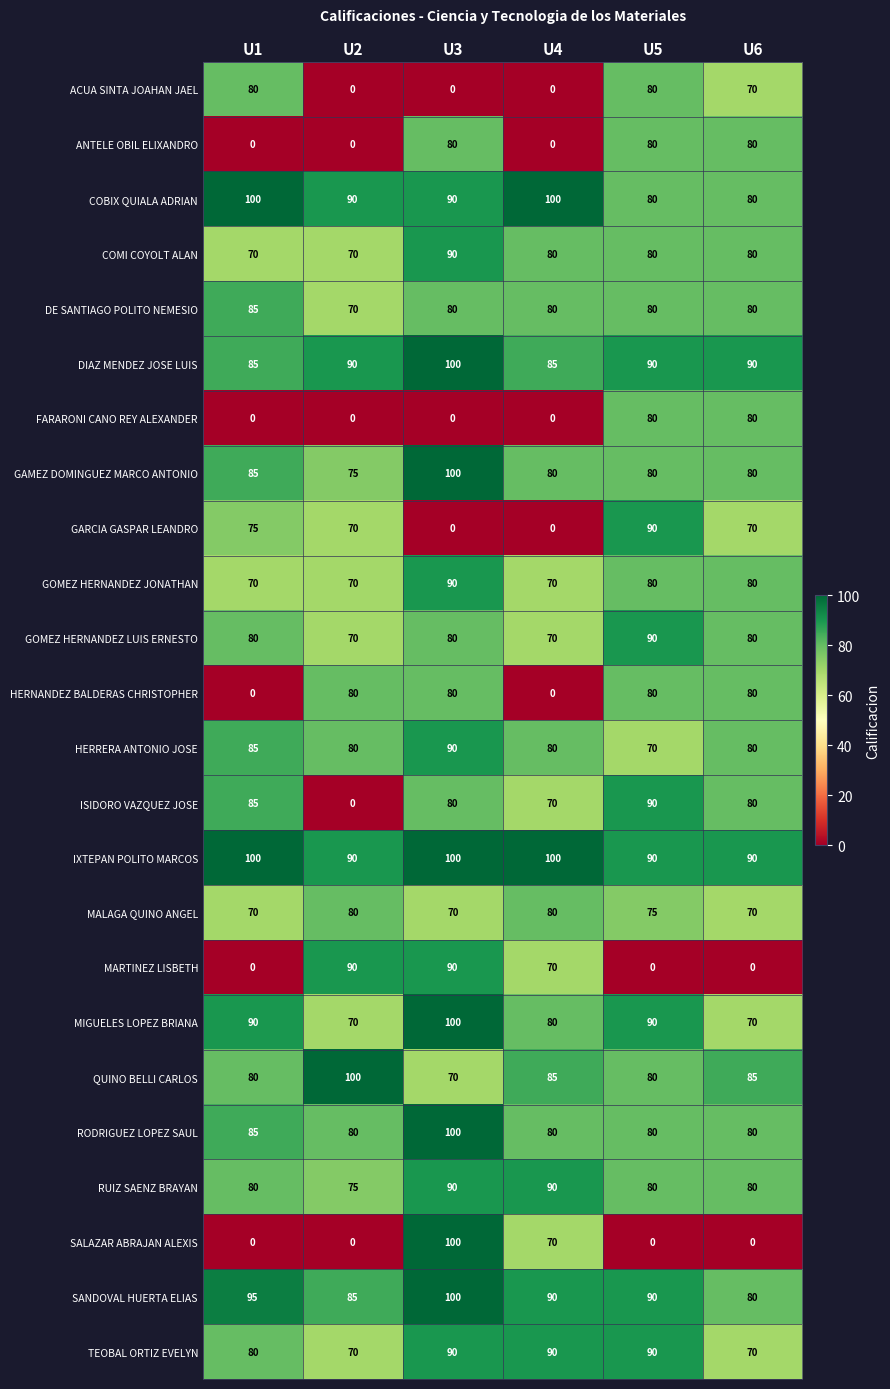

True or false: DE SANTIAGO POLITO NEMESIO has a value of 49 at U6.

False